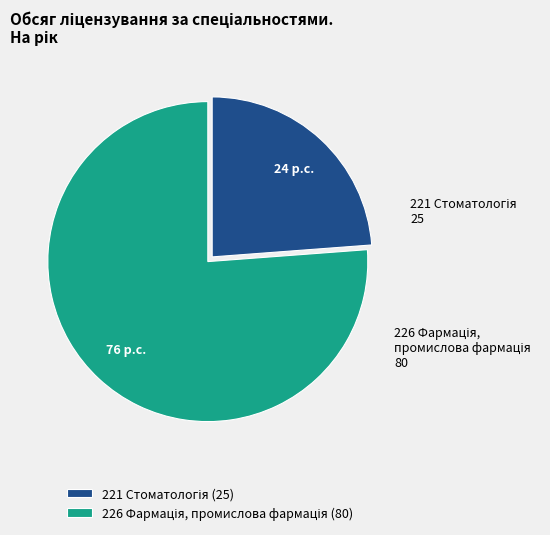

Does any single category account for the majority?

Yes